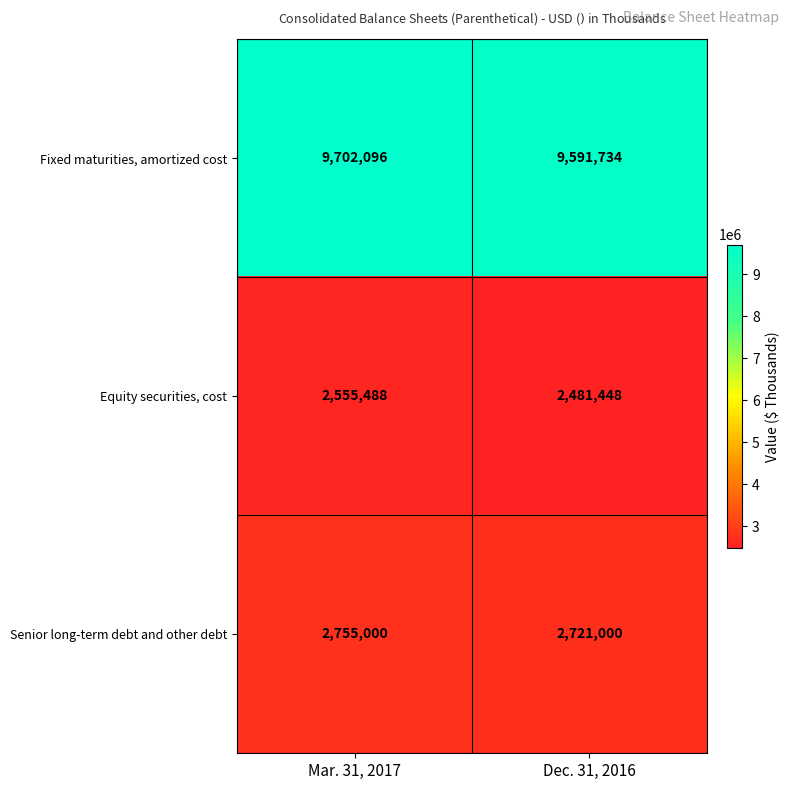

Reading left to right, transcribe all the data shown in this chart.

Fixed maturities, amortized cost: 9702096	9591734
Equity securities, cost: 2555488	2481448
Senior long-term debt and other debt: 2755000	2721000